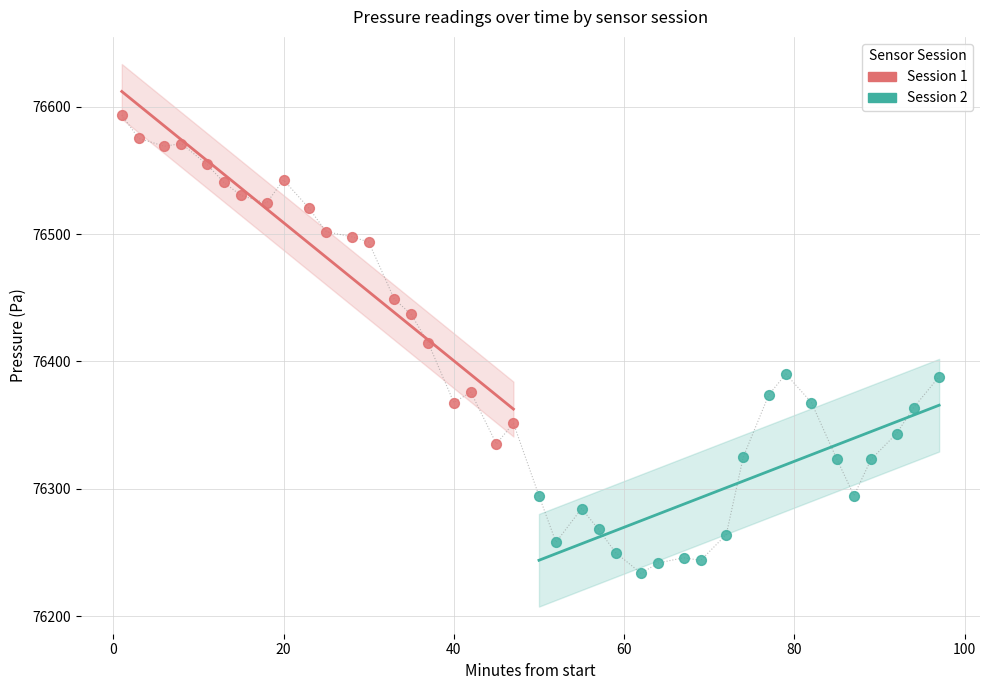

Which series reaches the minimum Y coordinate?

Session 2